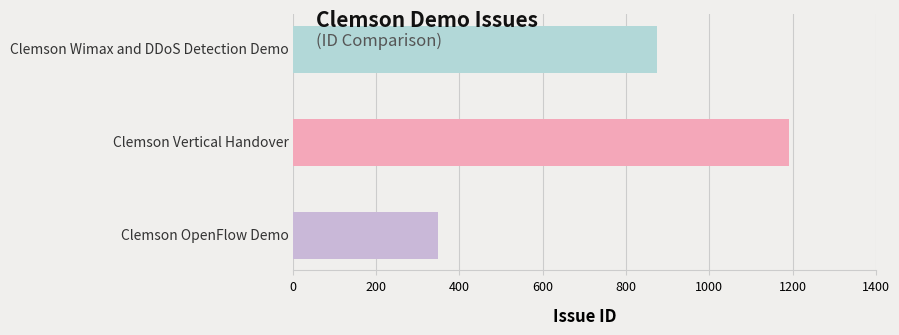

What is the smallest value displayed?

348